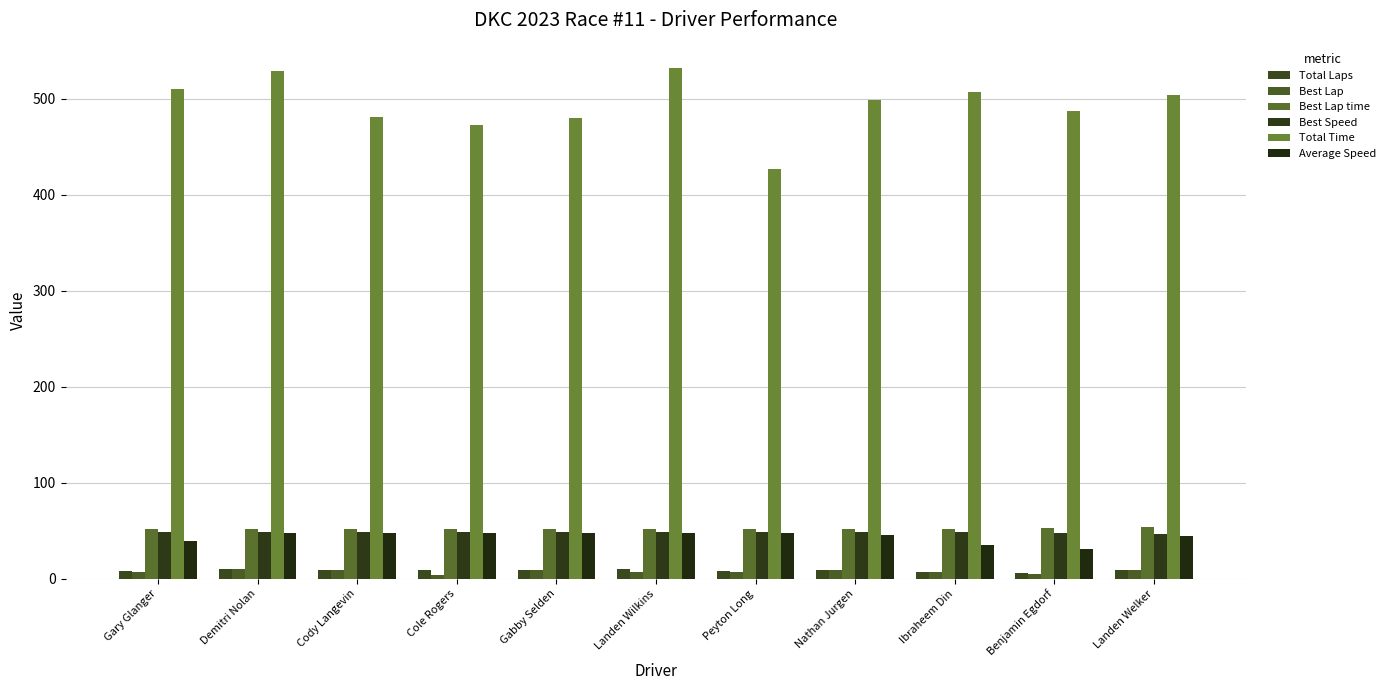

Does the chart contain any negative values?

No